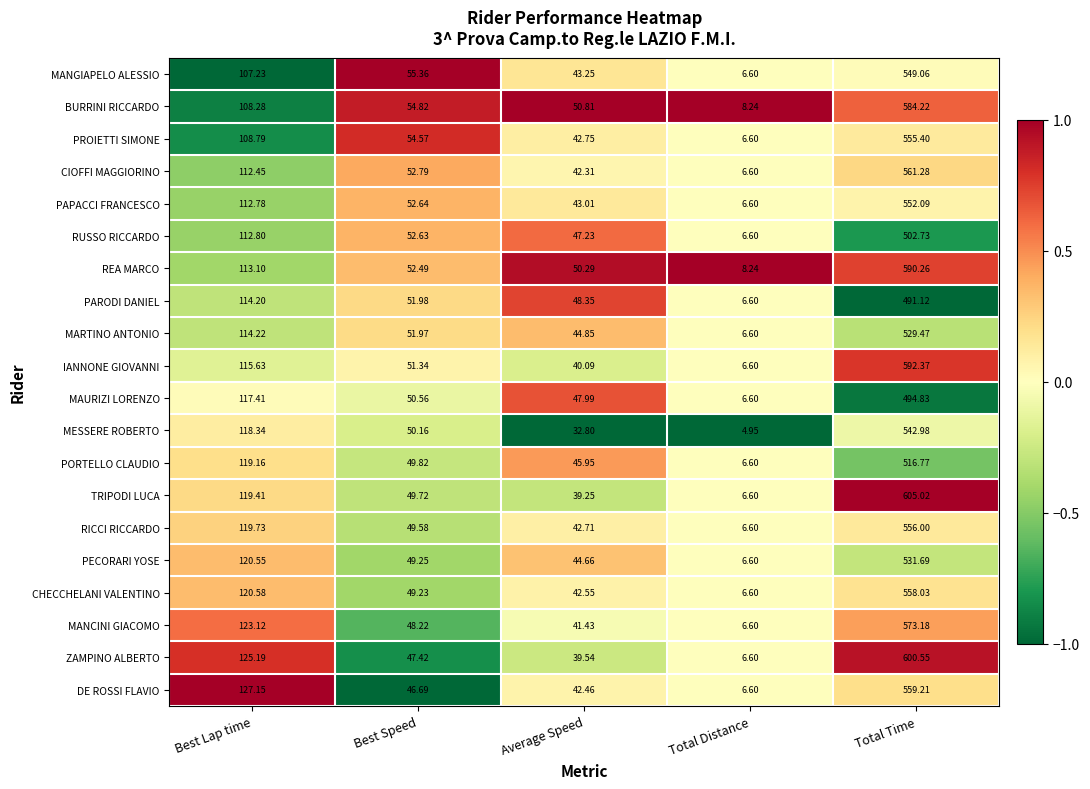

Which category has the lowest value across all series?

Total Distance